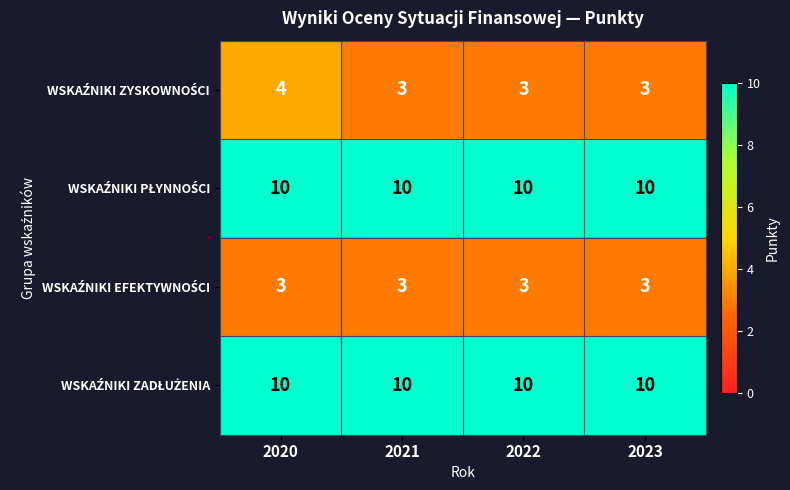

What is the smallest value displayed?

3